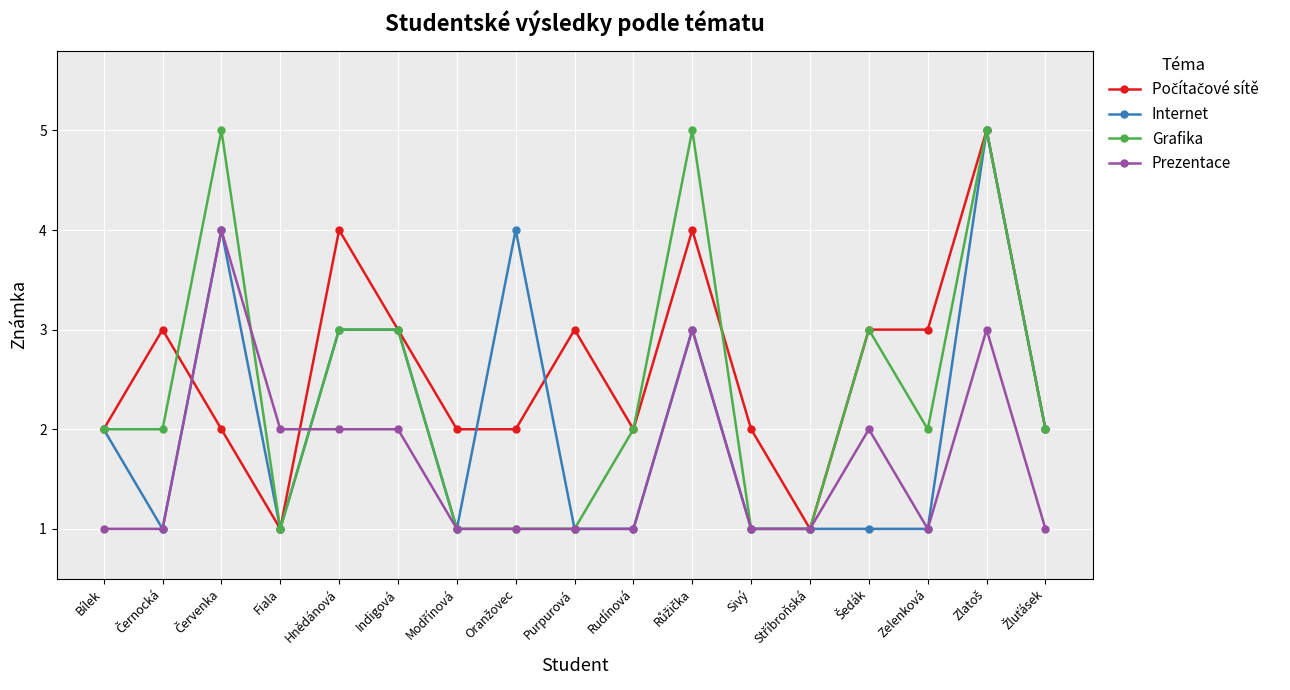

True or false: Internet has more than 1 points higher than both neighbors.

True